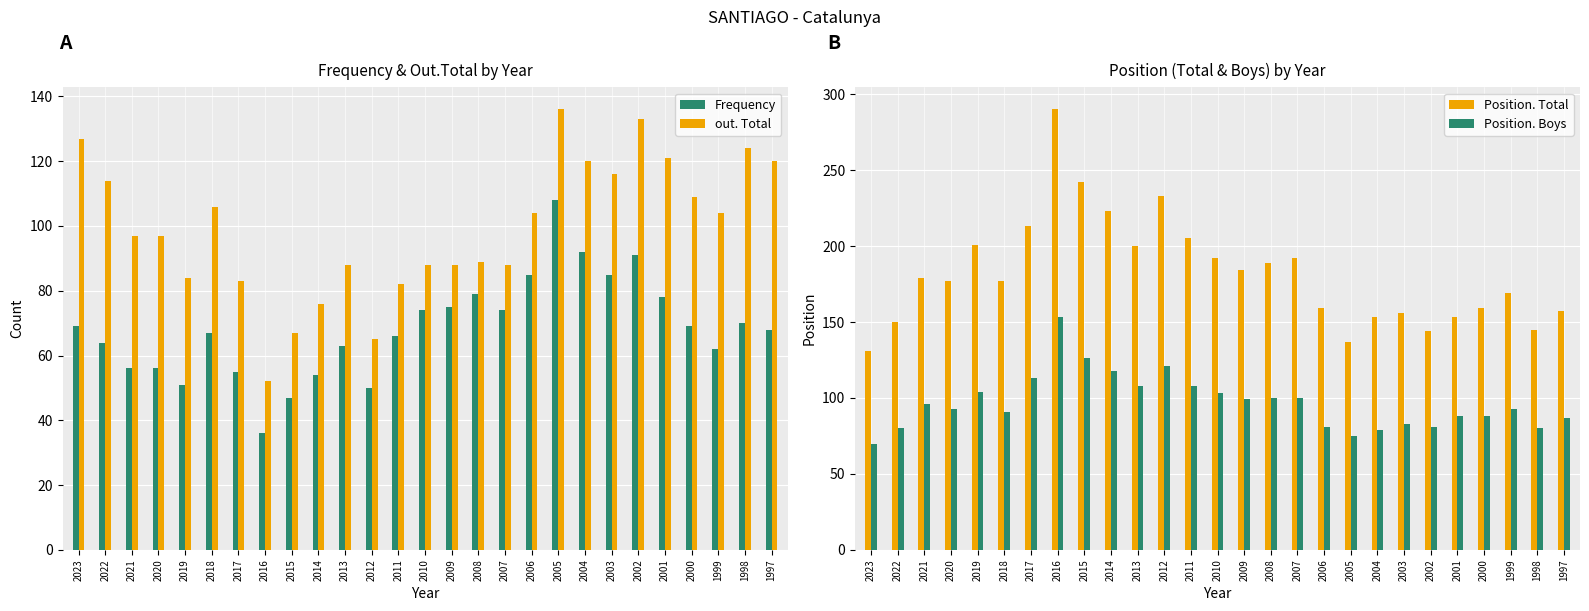

What is the average value of the Position. Boys series?

97